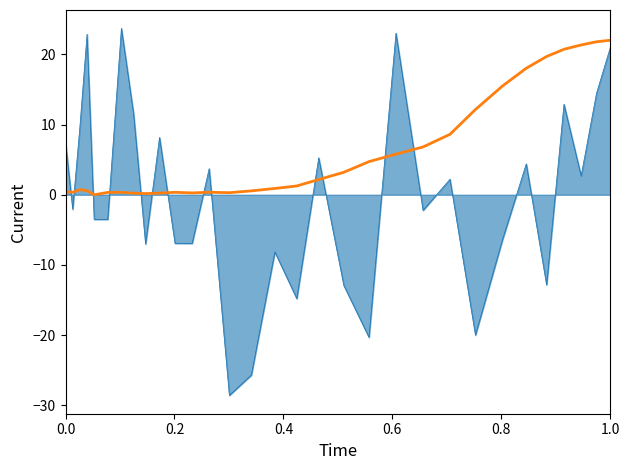

Does the chart have visible grid lines?

No